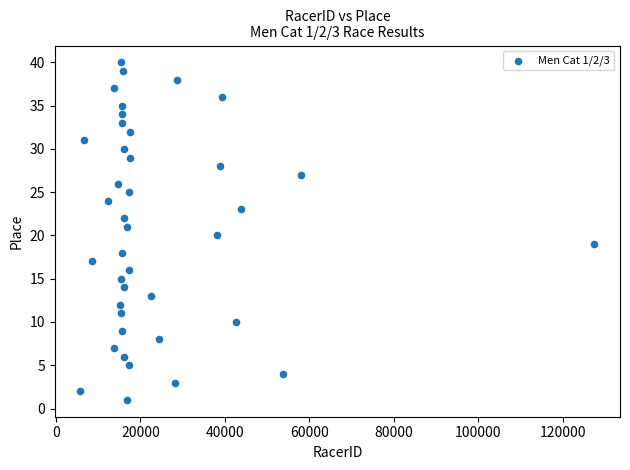

What is the range of X values (max minus min)?

121663